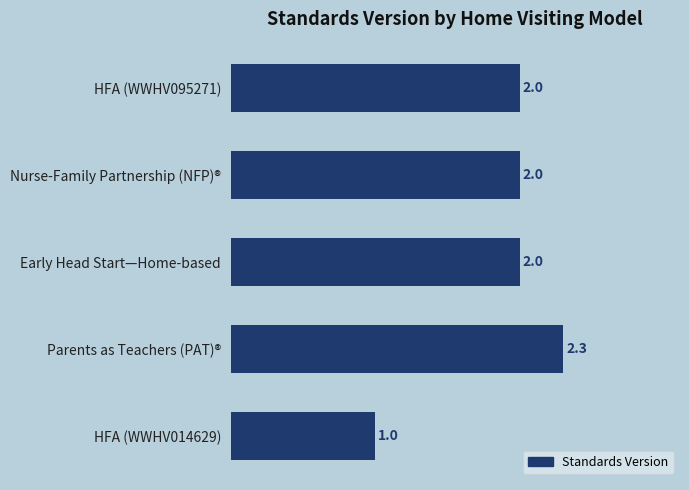

The chart shows a value of 0.5 at Early Head Start—Home-based. True or false?

False